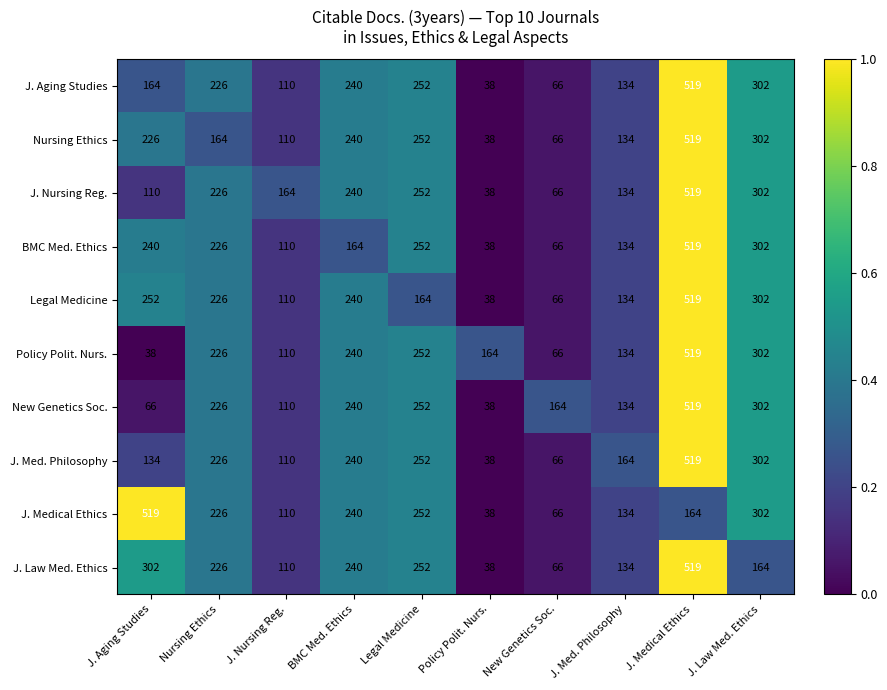

What is the approximate value of Legal Medicine at New Genetics Soc., to the nearest 10?

70